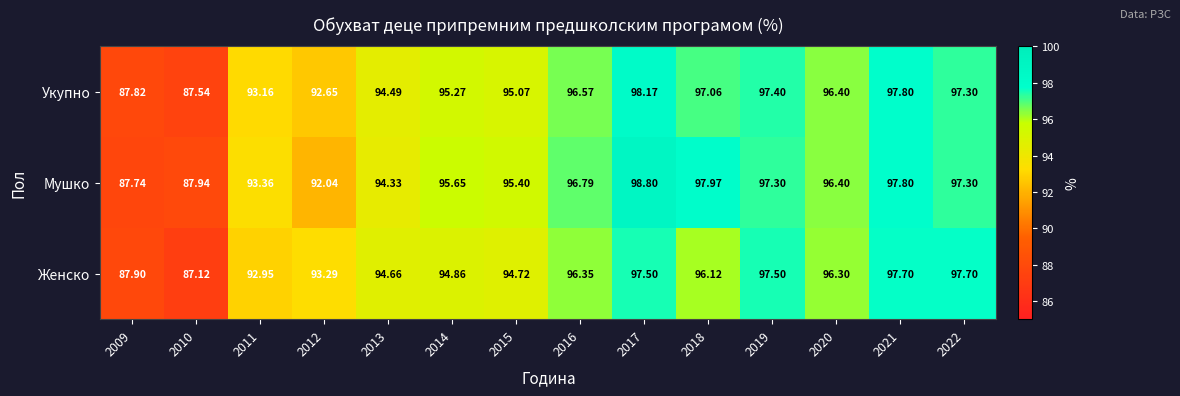

Rank the series by their average value, from highest to lowest.

Мушко, Укупно, Женско